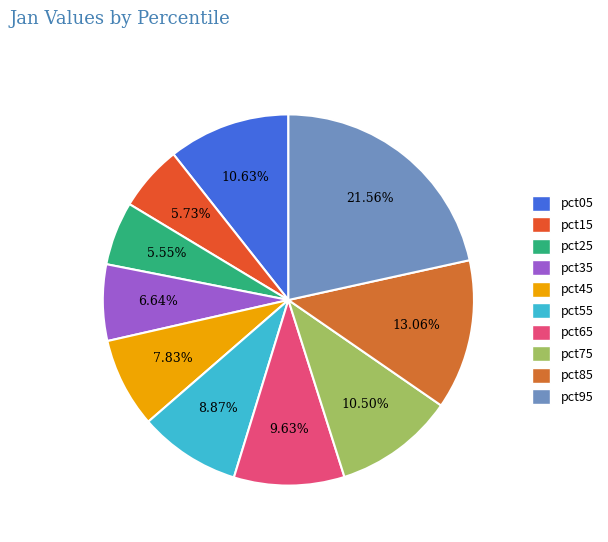

Which category has the smallest portion of the pie?

pct25